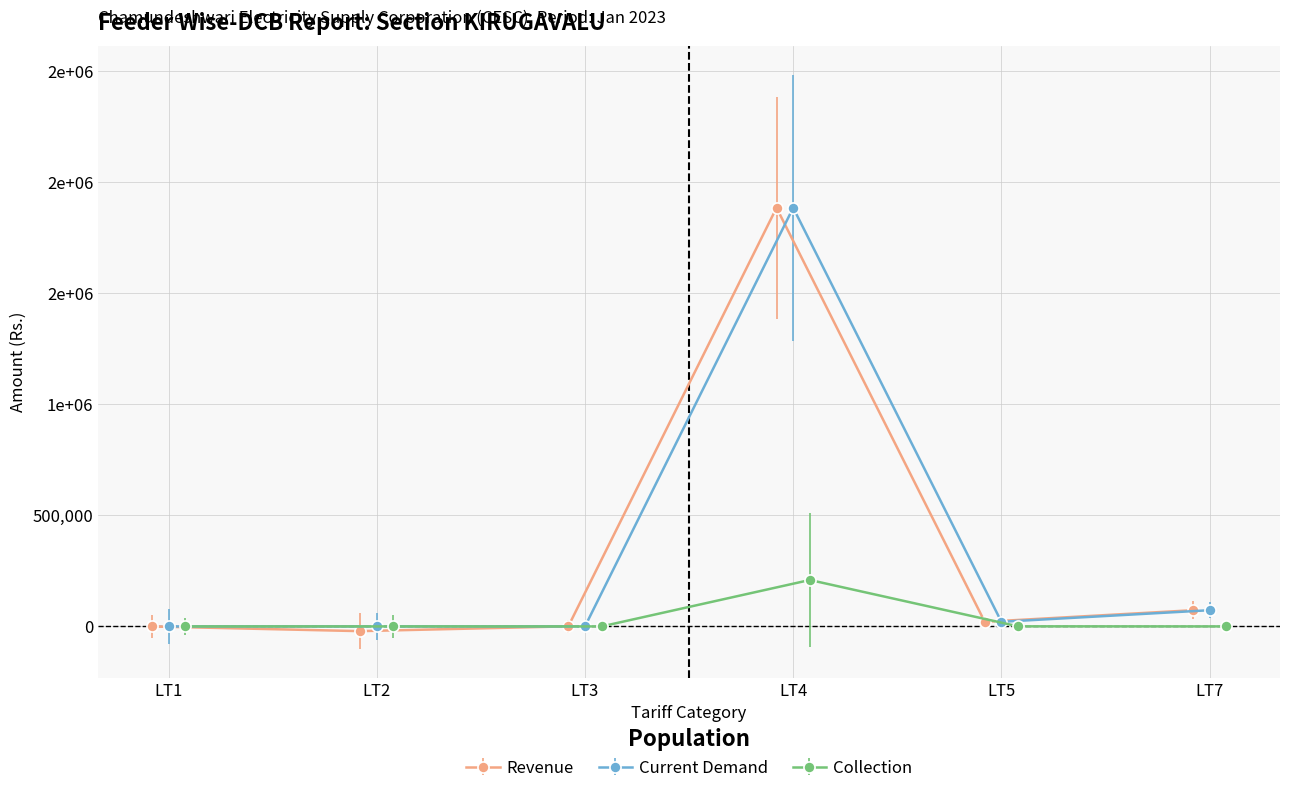

What is the difference between the maximum and minimum values in the Collection series?

209175.1